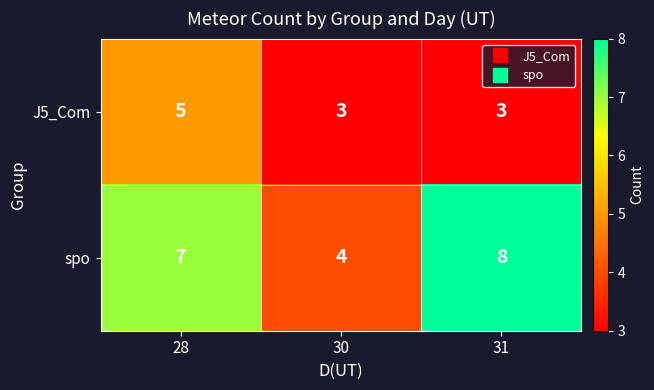

At how many categories does at least one series exceed 5?

2